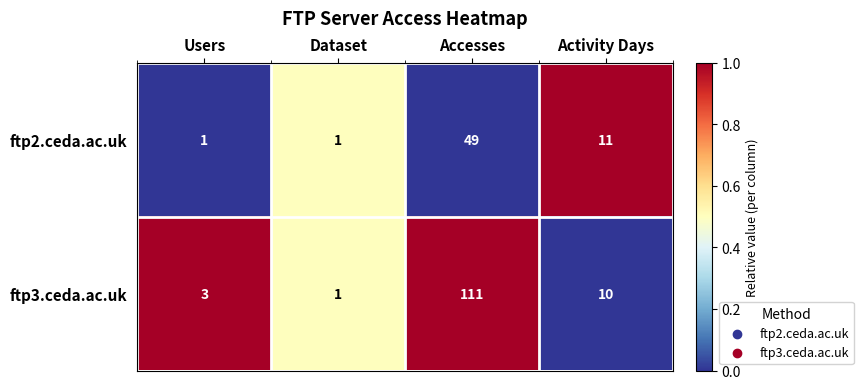

Which series changed the most between Users and Dataset?

ftp3.ceda.ac.uk